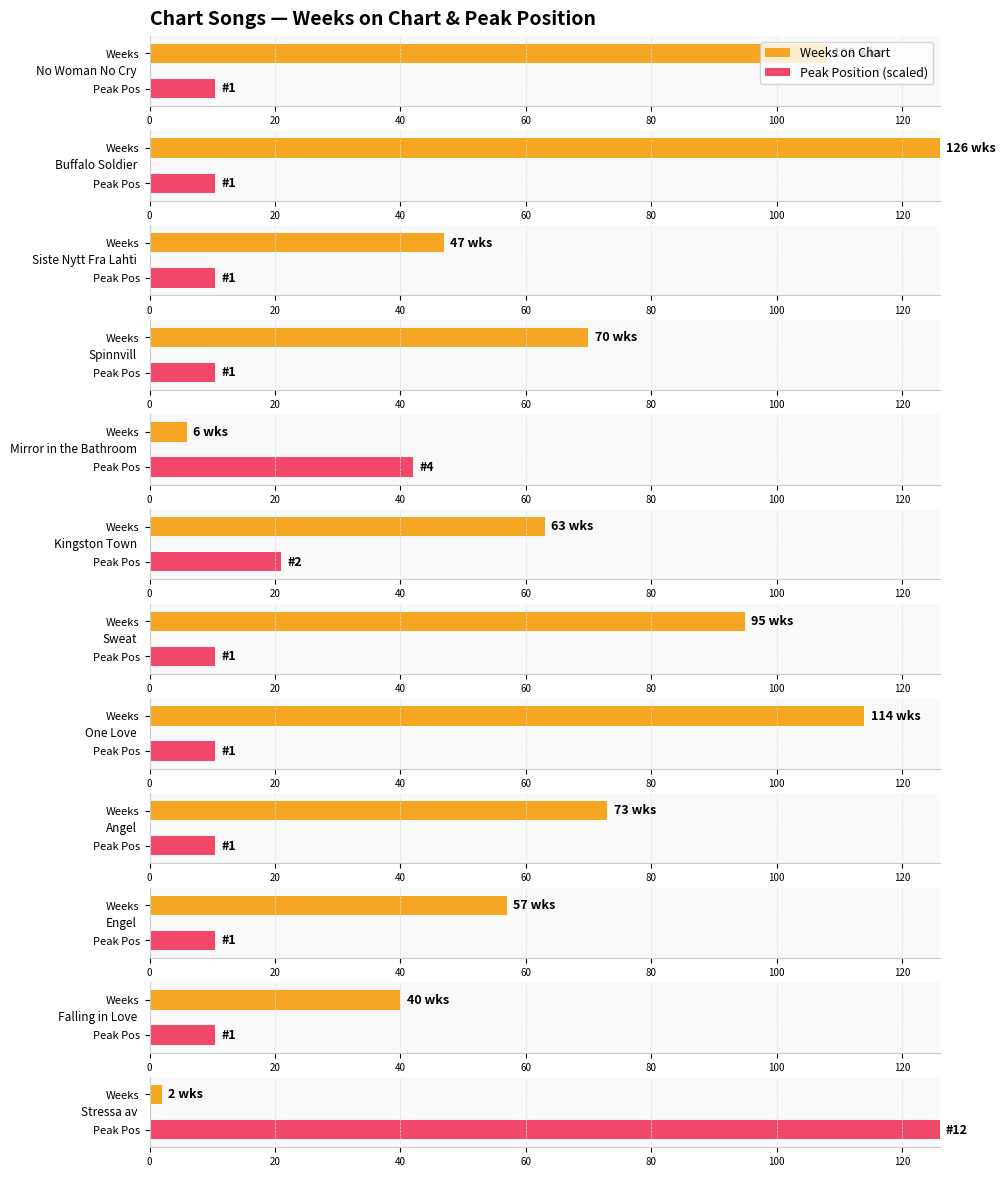

Reading left to right, list all the values displayed in this chart.

Weeks on Chart: No Woman No Cry=108	Buffalo Soldier=126	Siste Nytt Fra Lahti=47	Spinnvill=70	Mirror in the Bathroom=6	Kingston Town=63	Sweat=95	One Love=114	Angel=73	Engel=57	Falling in Love=40	Stressa av=2
Peak Position: No Woman No Cry=1	Buffalo Soldier=1	Siste Nytt Fra Lahti=1	Spinnvill=1	Mirror in the Bathroom=4	Kingston Town=2	Sweat=1	One Love=1	Angel=1	Engel=1	Falling in Love=1	Stressa av=12